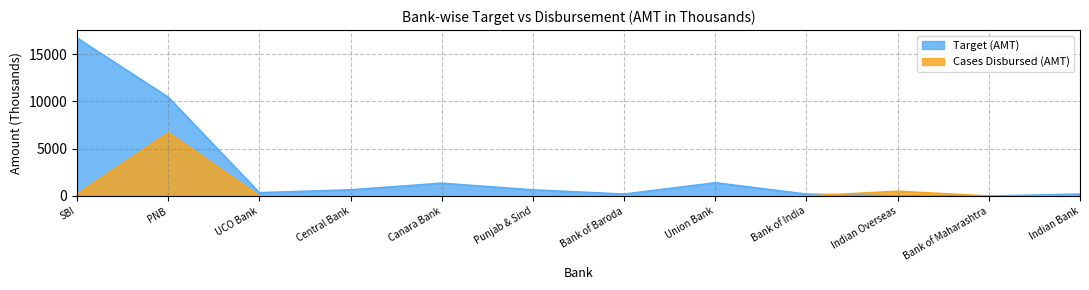

What is the label of the 8th point from the right?

Canara Bank